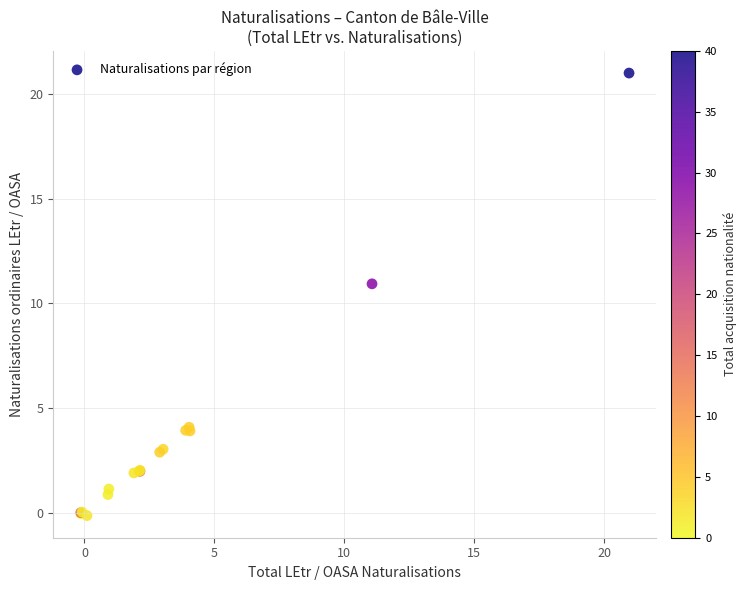

What Y value in the scatter plot is closest to 10?

10.9